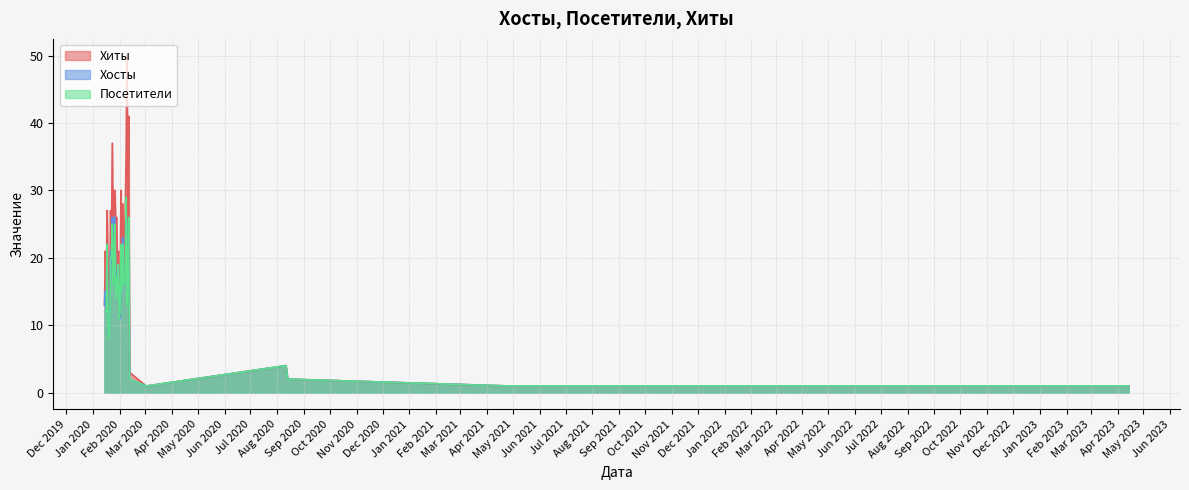

Where is the first local minimum for Посетители?

2020-02-09